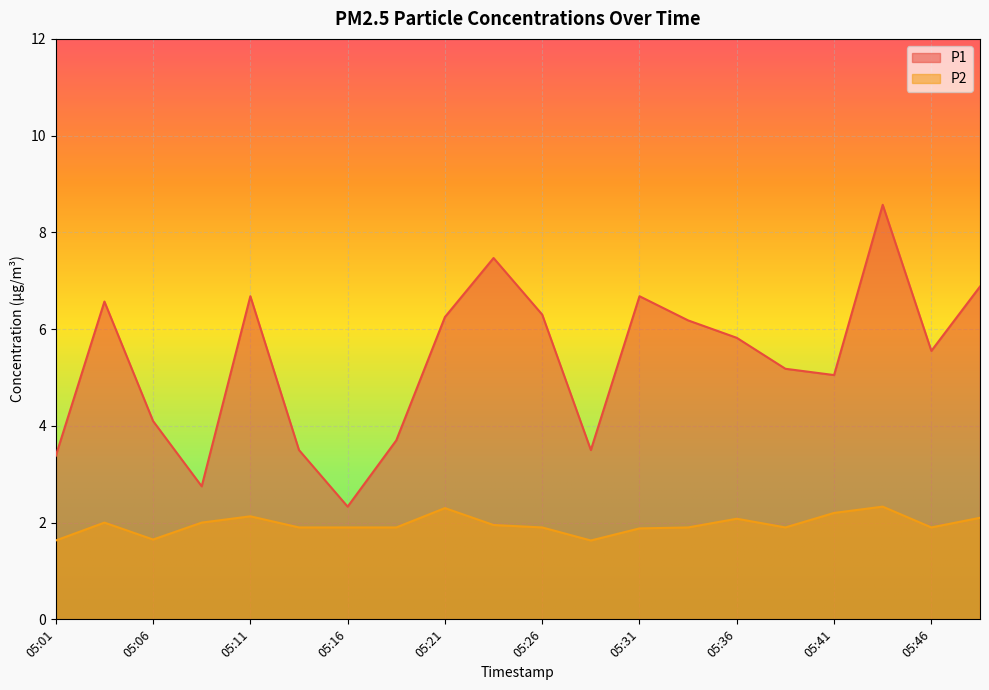

Reading left to right, list all the values displayed in this chart.

P1: 3.4	6.6	4.1	2.8	6.7	3.5	2.3	3.7	6.2	7.5	6.3	3.5	6.7	6.2	5.8	5.2	5.0	8.6	5.5	6.9
P2: 1.6	2.0	1.6	2.0	2.1	1.9	1.9	1.9	2.3	1.9	1.9	1.6	1.9	1.9	2.1	1.9	2.2	2.3	1.9	2.1